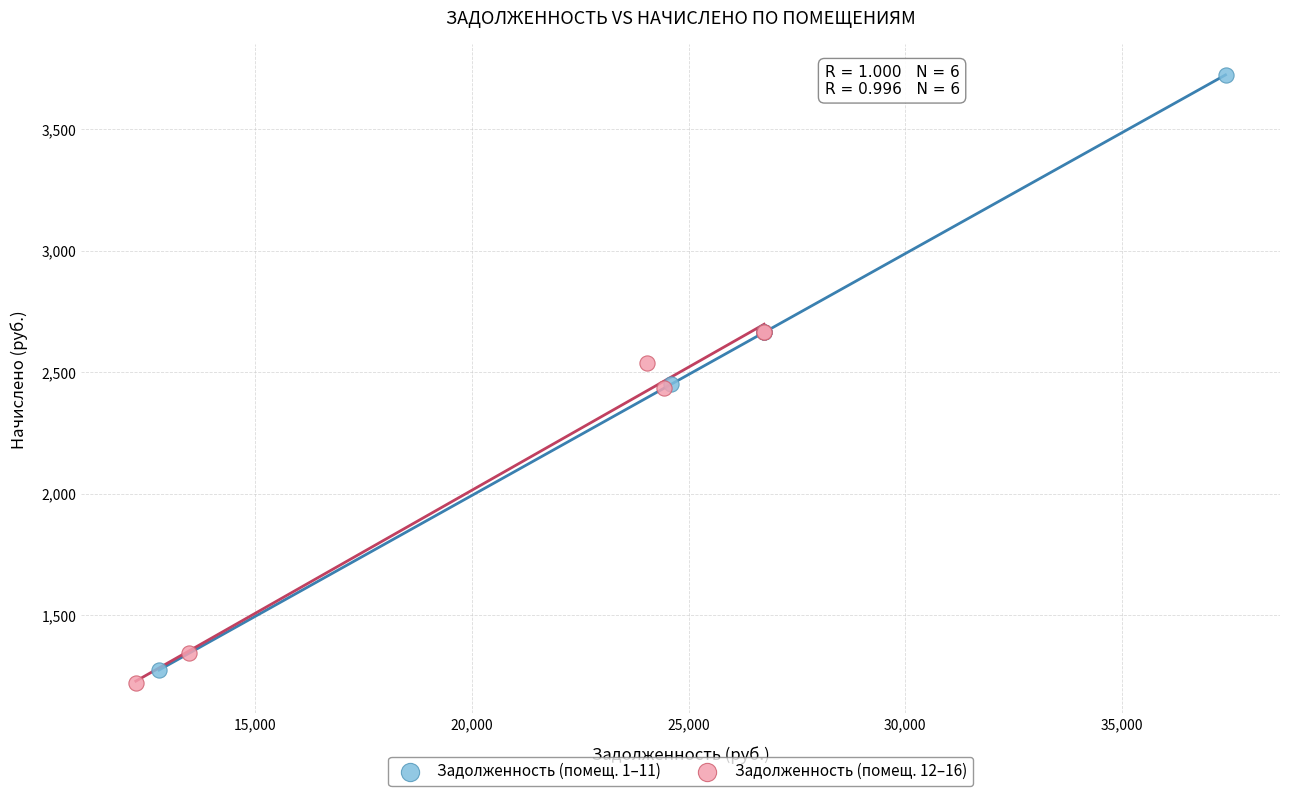

Which series reaches the maximum Y coordinate?

Задолженность (помещ. 1–11)